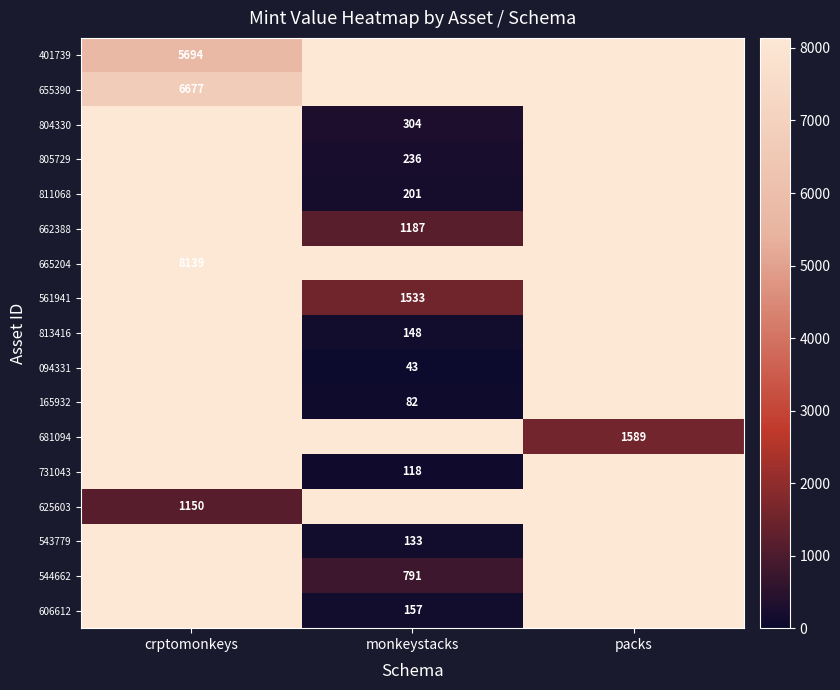

True or false: 681094 has a value of 1589 at packs.

True